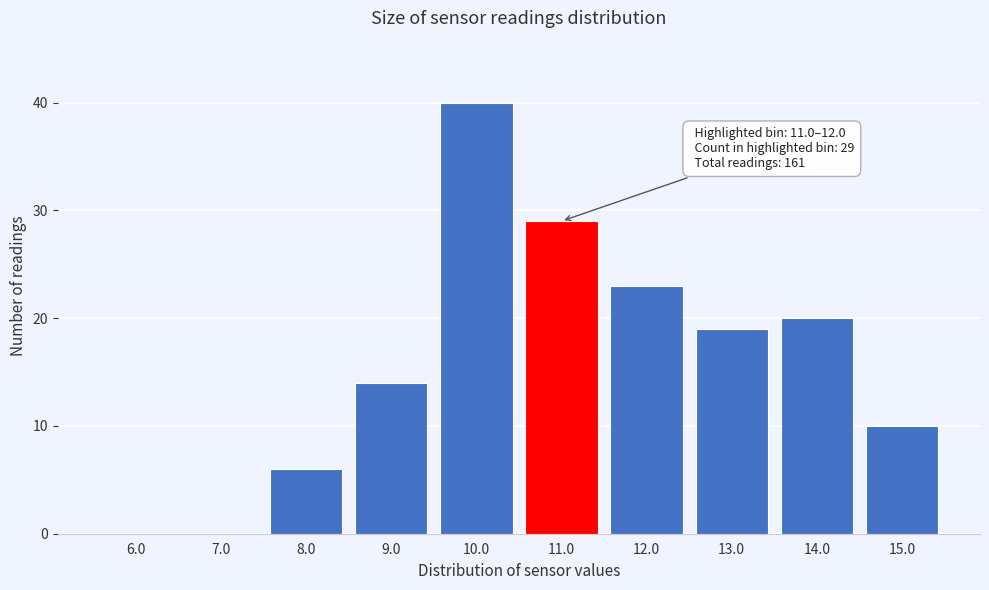

Reading left to right, extract all data points from this chart.

6.0=0	7.0=0	8.0=6	9.0=14	10.0=40	11.0=29	12.0=23	13.0=19	14.0=20	15.0=10